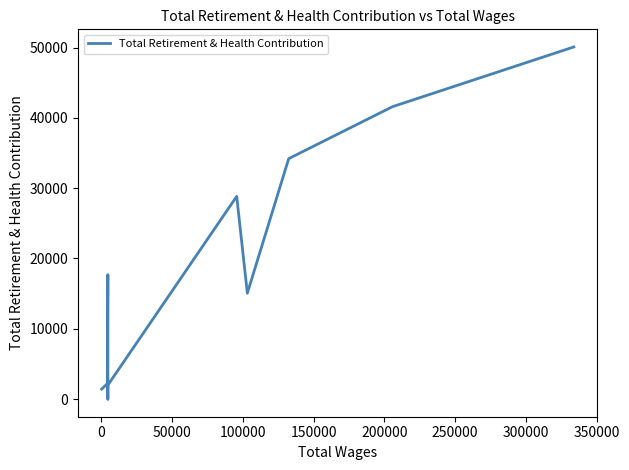

What is the difference between the maximum and minimum values?

50088